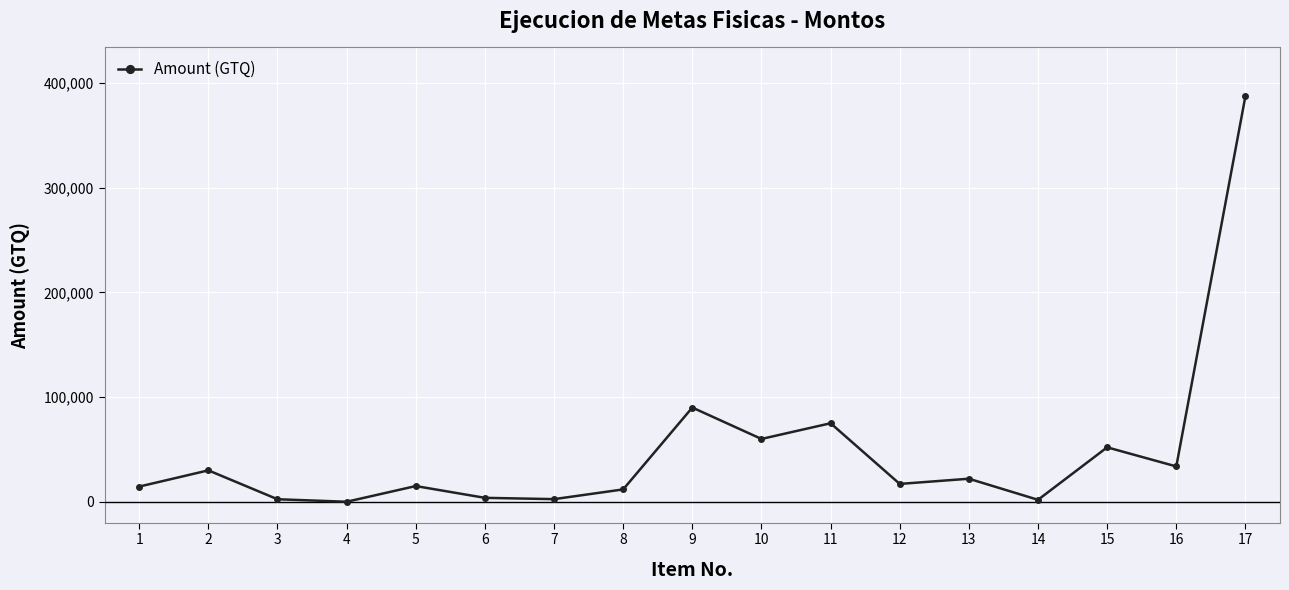

Does the chart display data point markers on the line(s)?

Yes